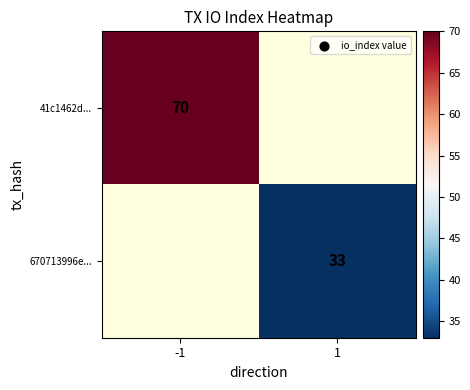

Is the value of 41c1462d... at -1 greater than the value of 670713996e... at 1?

Yes